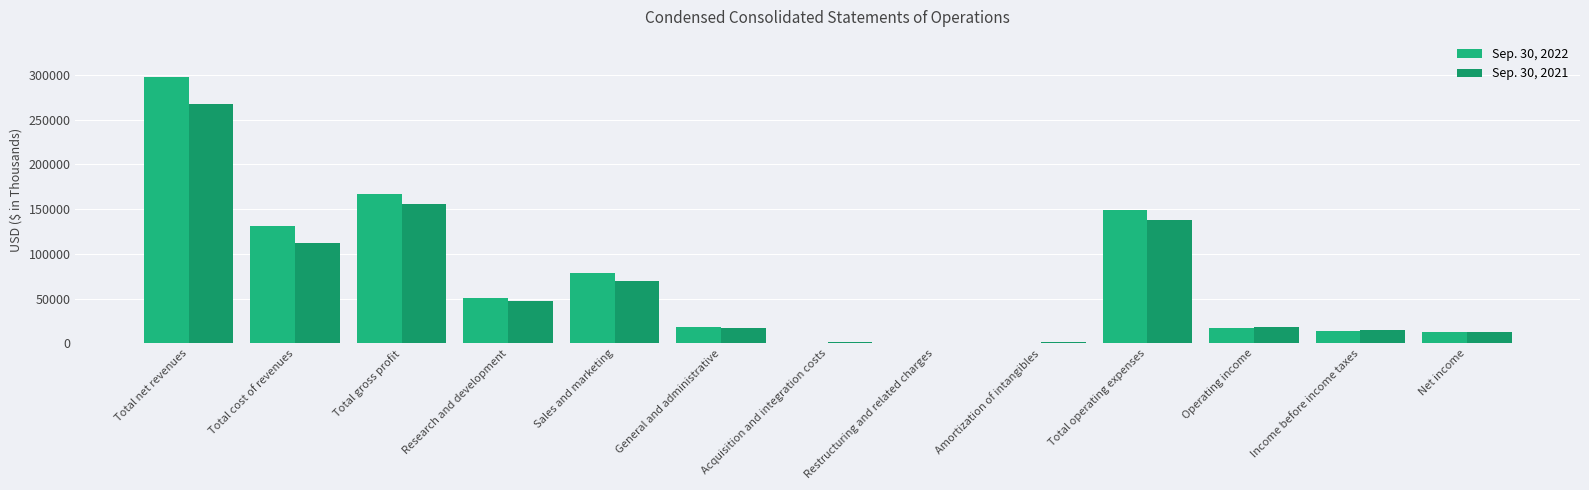

What value does the Sep. 30, 2021 series have at Total operating expenses, to the nearest 50?

137250